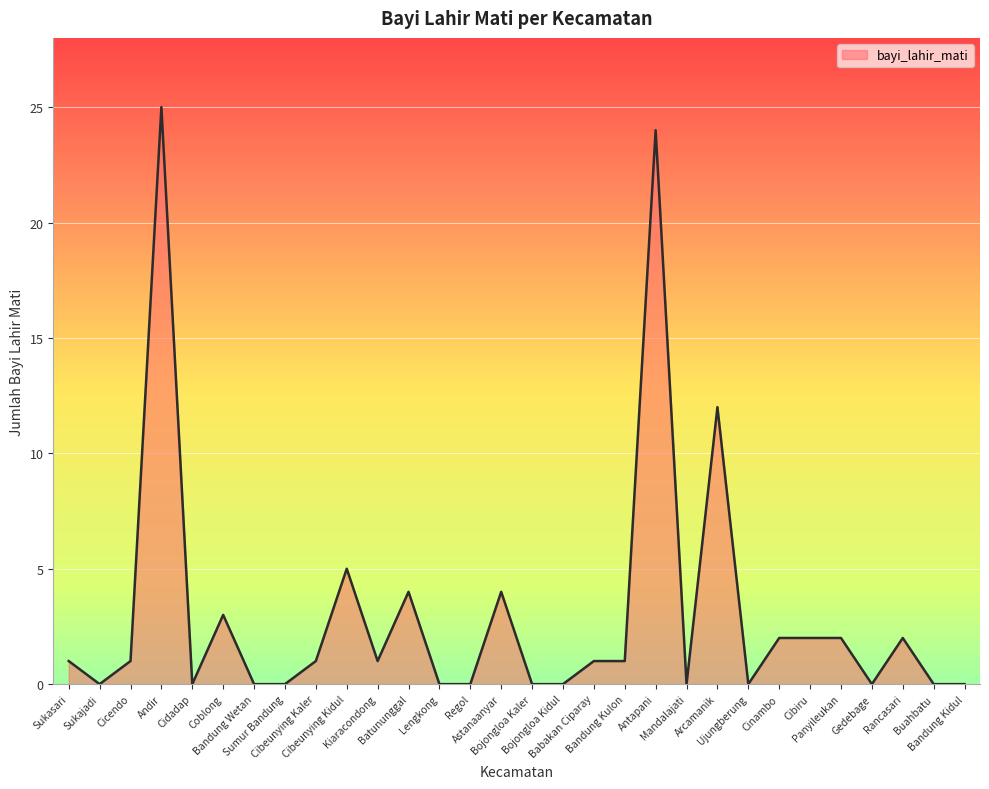

Reading right to left, what are all the values shown in this chart?

Bandung Kidul=0	Buahbatu=0	Rancasari=2	Gedebage=0	Panyileukan=2	Cibiru=2	Cinambo=2	Ujungberung=0	Arcamanik=12	Mandalajati=0	Antapani=24	Bandung Kulon=1	Babakan Ciparay=1	Bojongloa Kidul=0	Bojongloa Kaler=0	Astanaanyar=4	Regol=0	Lengkong=0	Batununggal=4	Kiaracondong=1	Cibeunying Kidul=5	Cibeunying Kaler=1	Sumur Bandung=0	Bandung Wetan=0	Coblong=3	Cidadap=0	Andir=25	Cicendo=1	Sukajadi=0	Sukasari=1